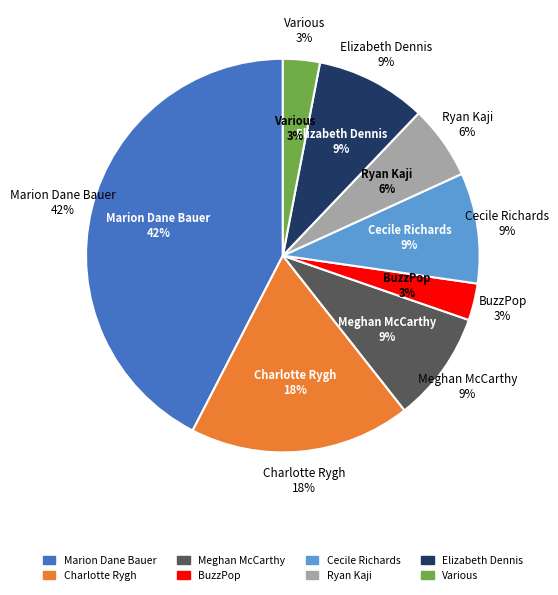

True or false: Ryan Kaji (164265579) accounts for 1% of the total.

False